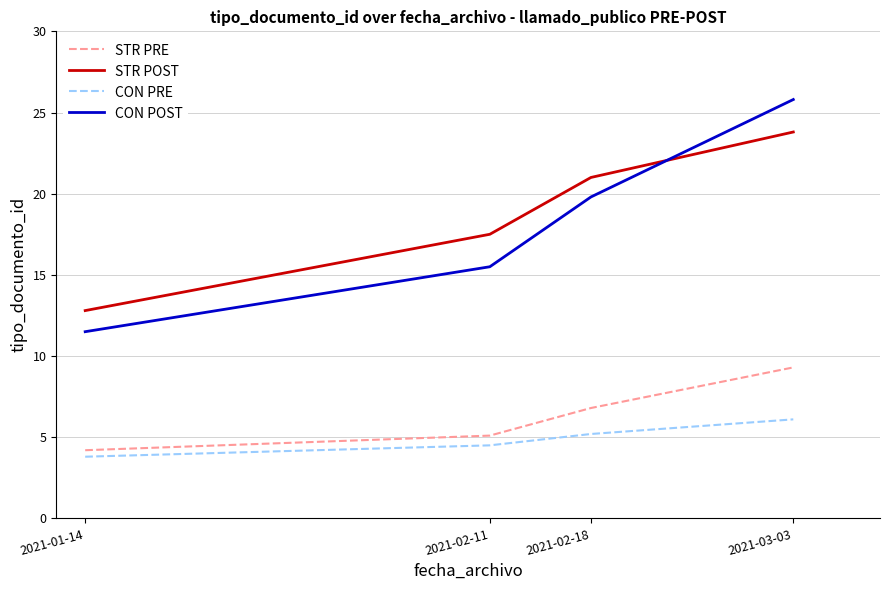

True or false: STR POST and CON PRE cross at least once.

False